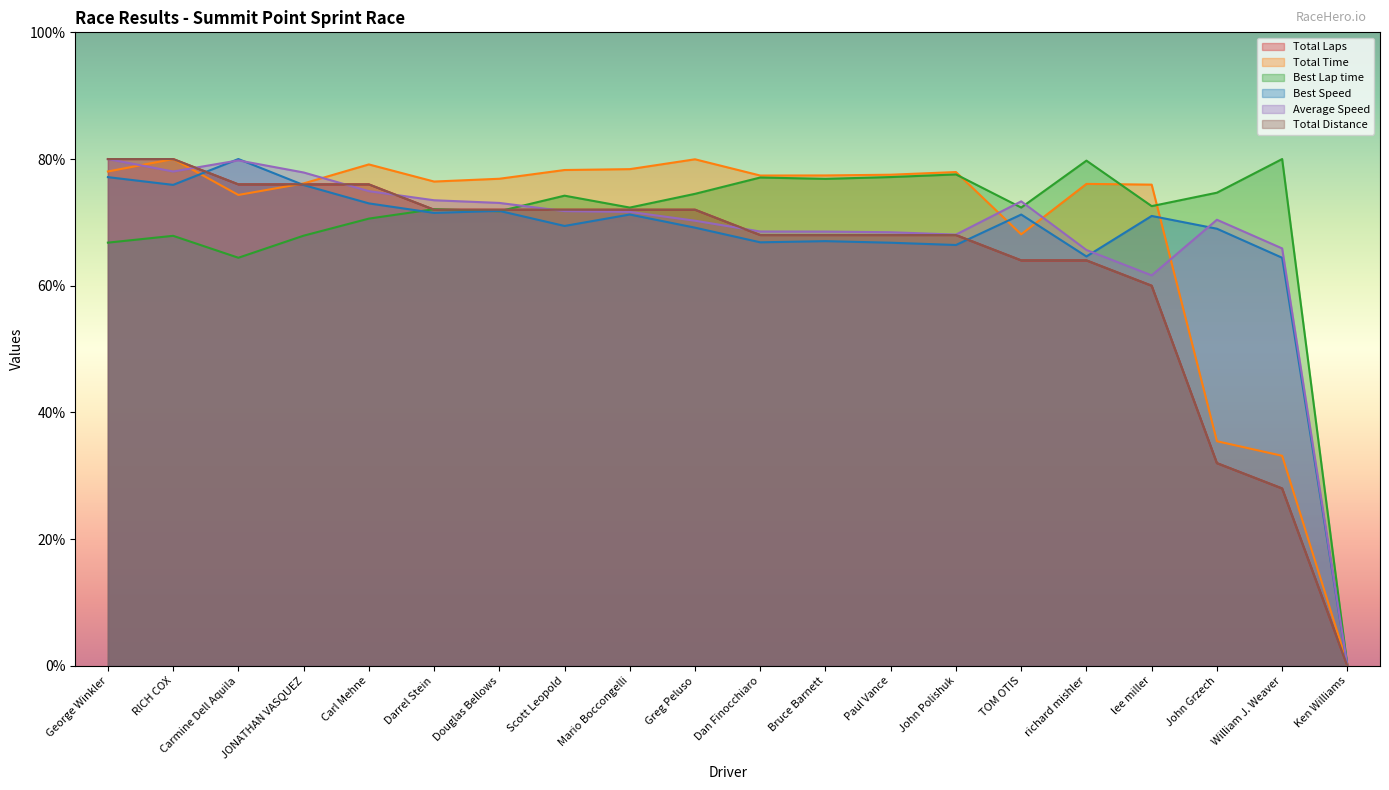

True or false: Best Speed has more than 0 interior local peaks.

True